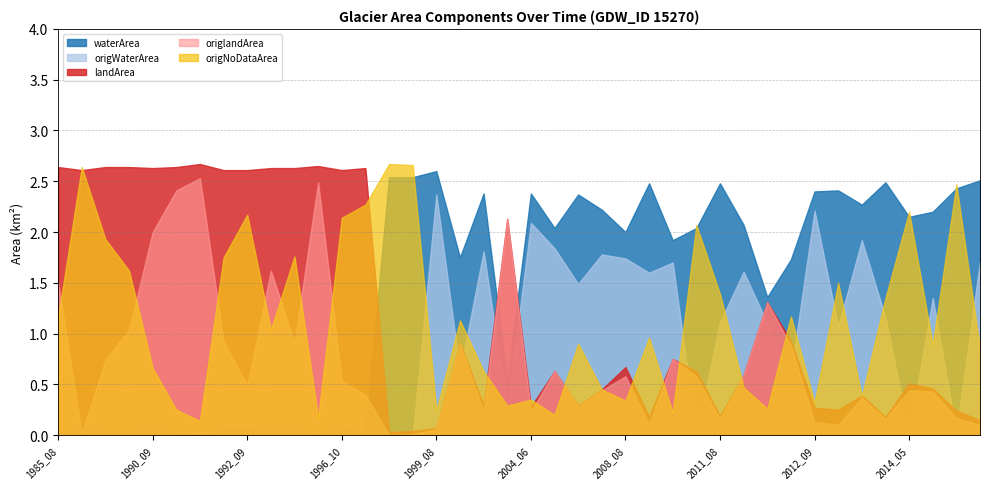

What is the difference between the waterArea values at 2001_05 and 1998_01?

0.8